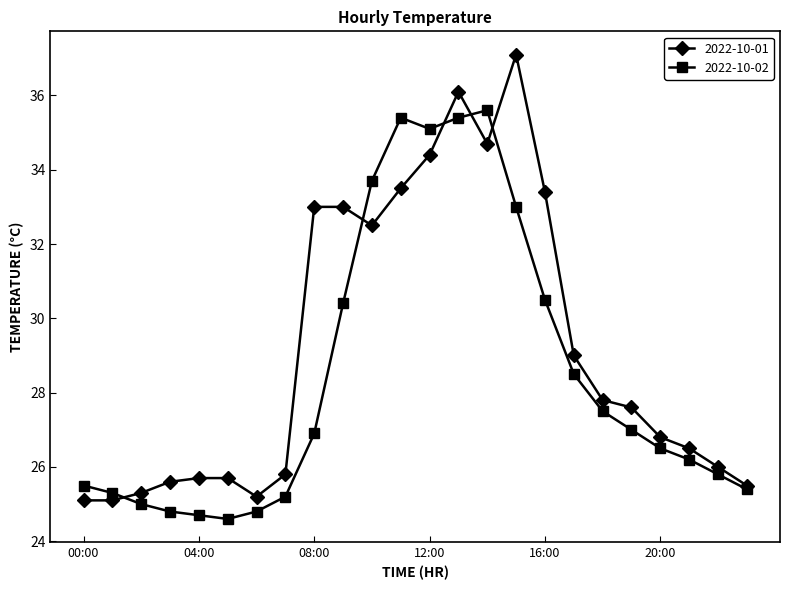

What is the highest value of the 2022-10-02 series?

35.6